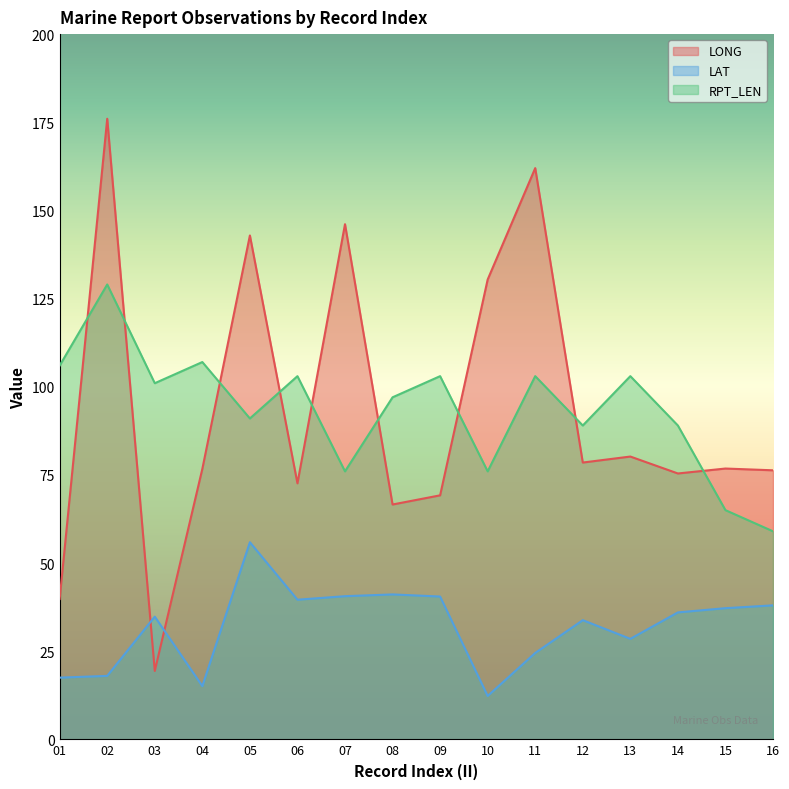

At which category does the chart reach its minimum across all series?

10